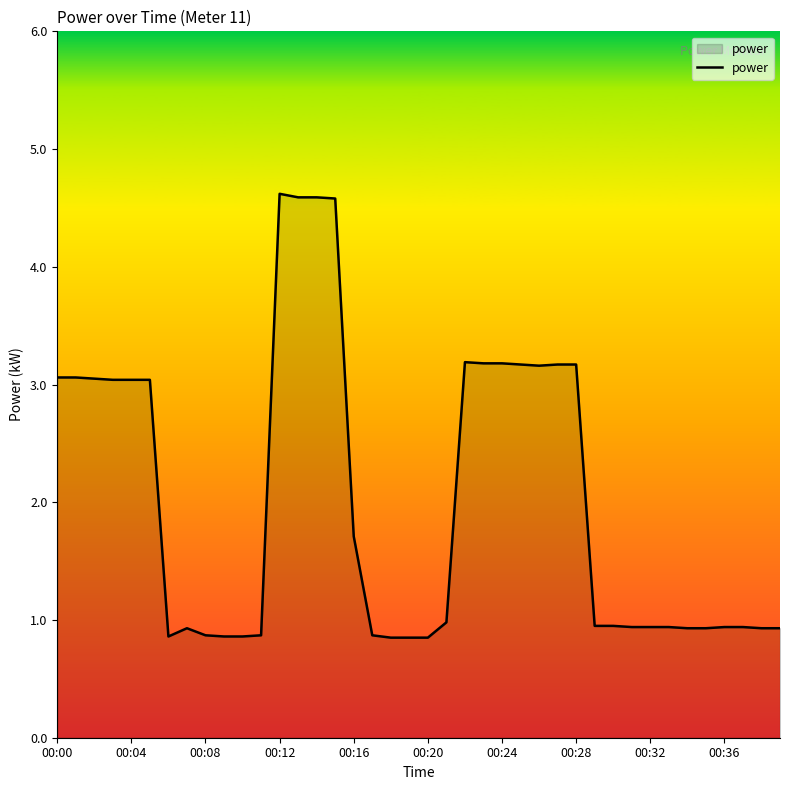

What is the difference between the maximum and minimum values?

3.8